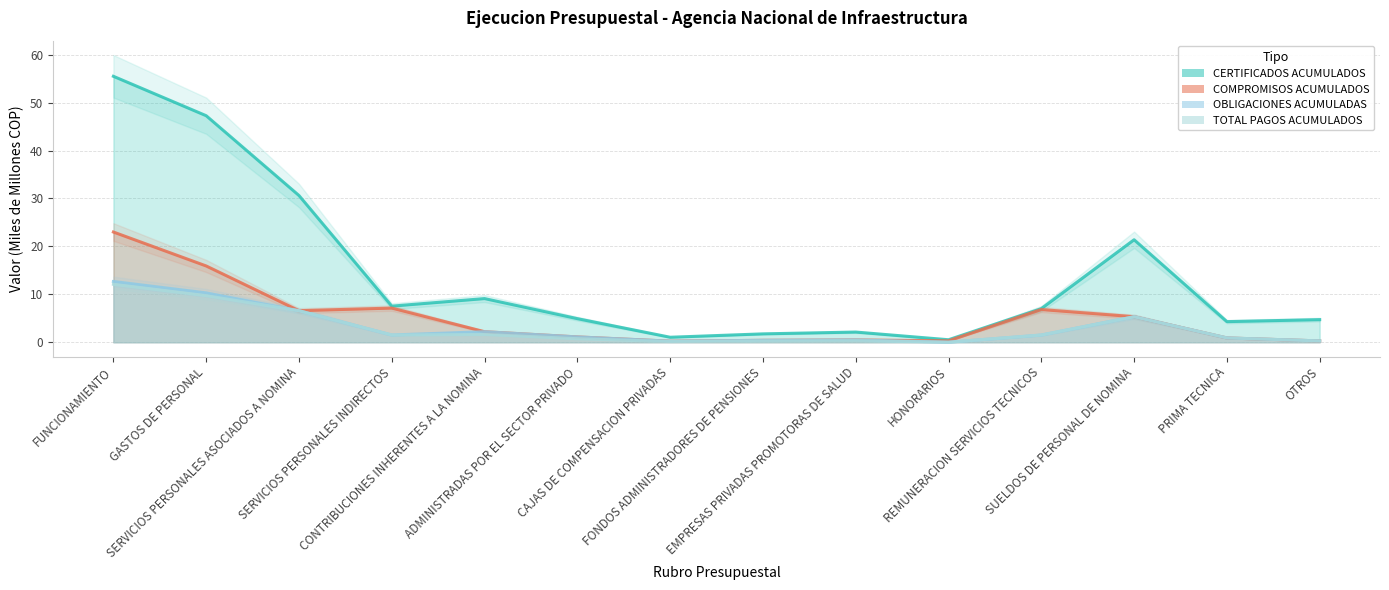

True or false: TOTAL PAGOS ACUMULADOS and OBLIGACIONES ACUMULADAS cross at least once.

False